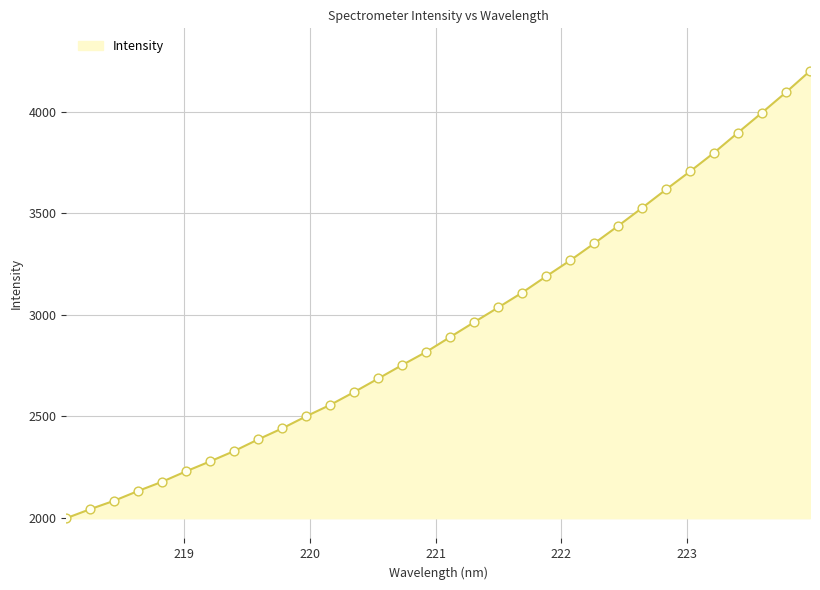

What is the difference between the maximum and minimum values?

2203.5